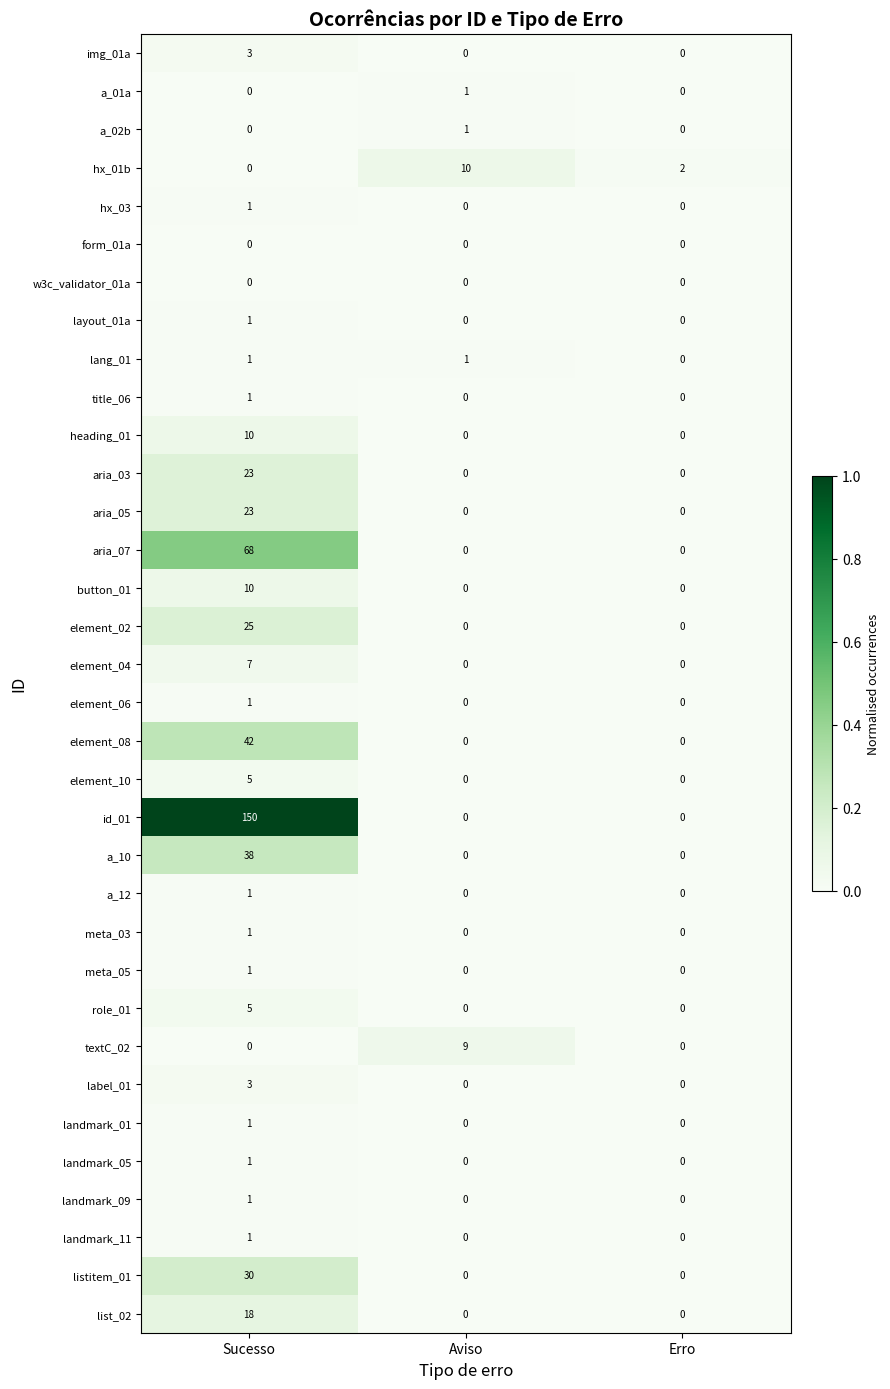

What is the sum of the img_01a values at Sucesso and Aviso?

3